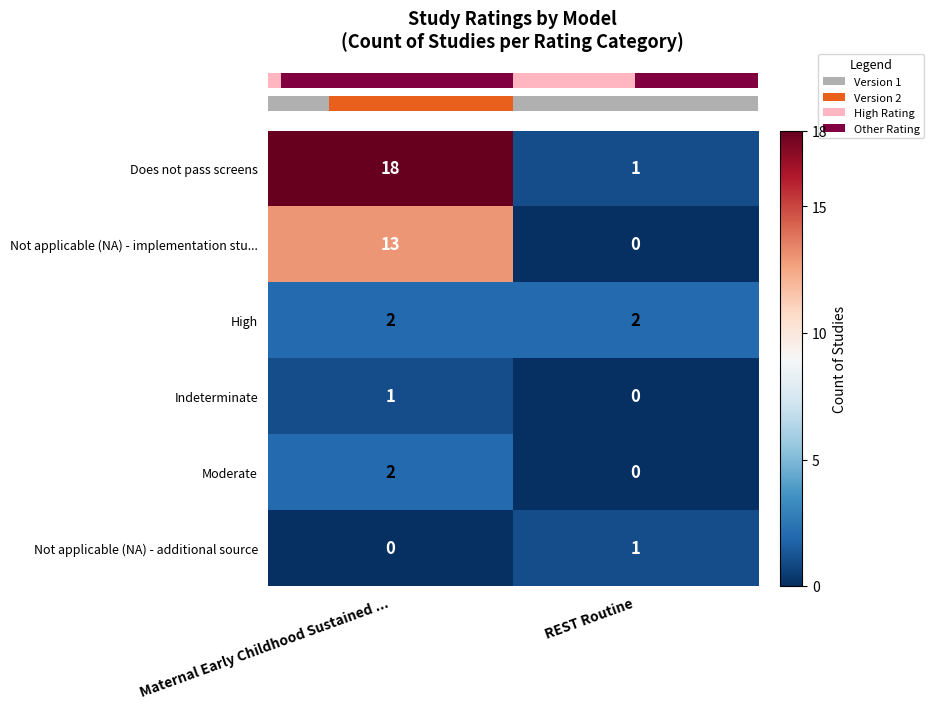

What is the total value across all series at REST Routine?

4